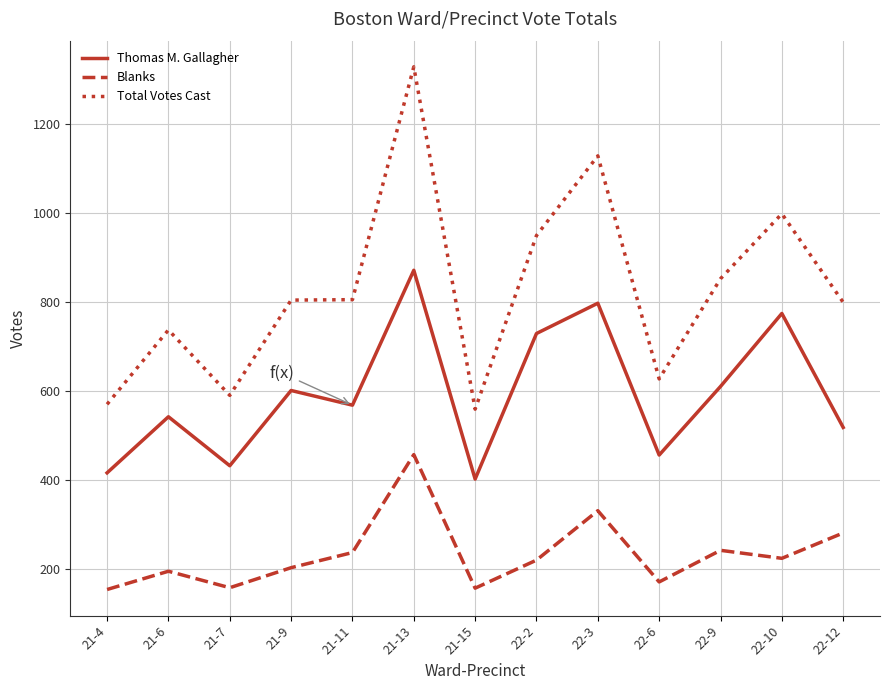

How many series are shown in this chart?

3